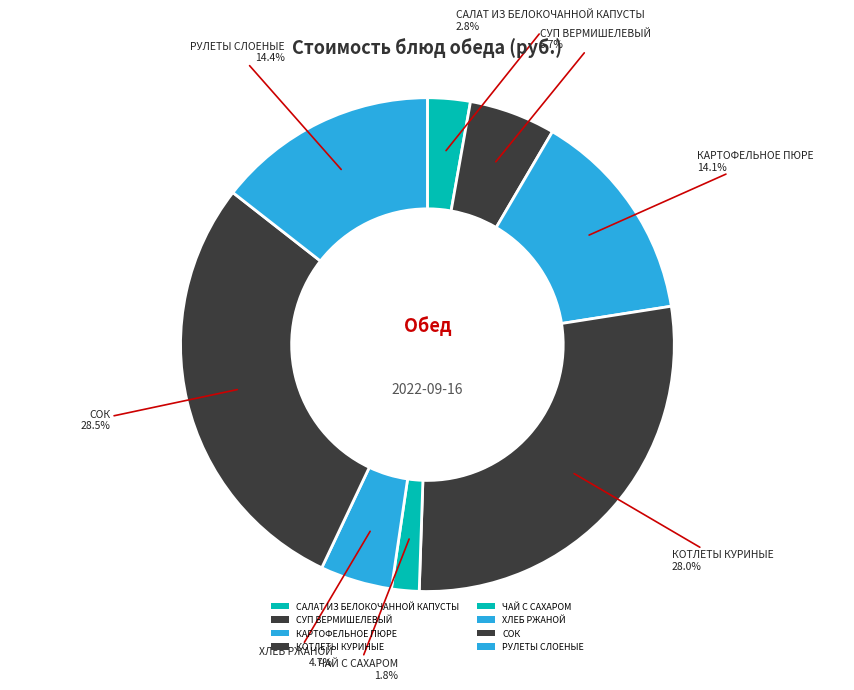

The СОК slice represents 29% of the pie. True or false?

True